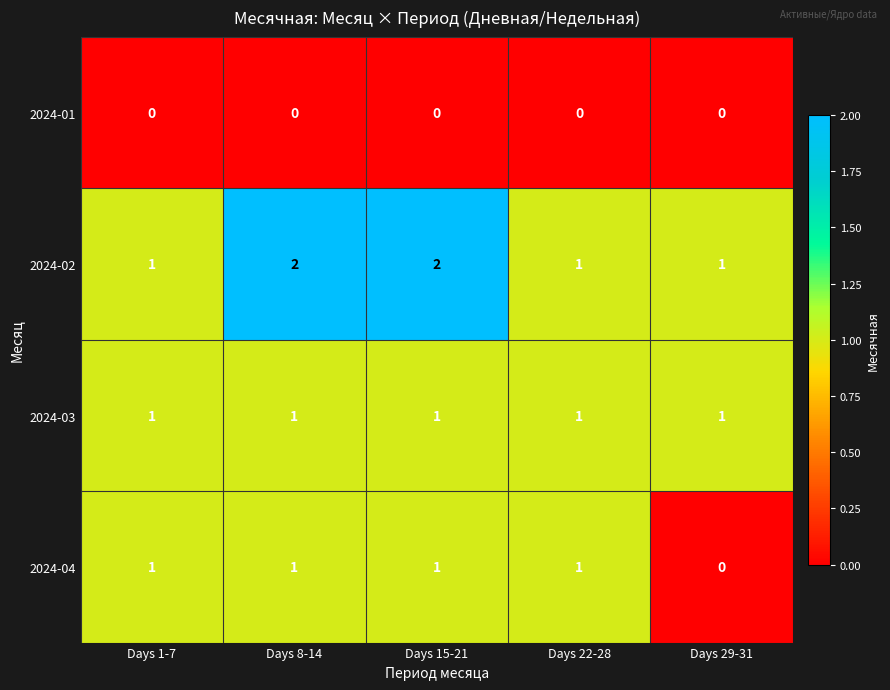

How many data points does each series have?

5